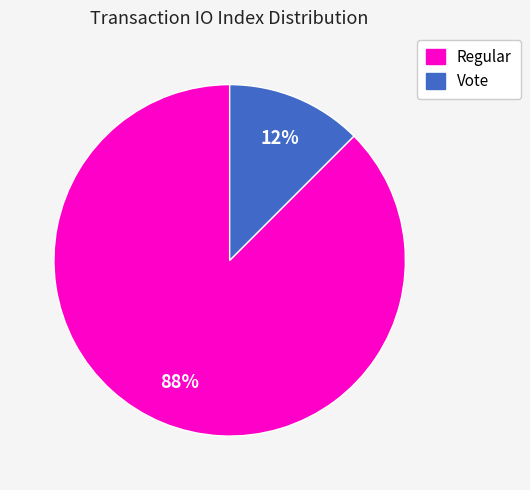

Between Regular and Vote, which is larger?

Regular